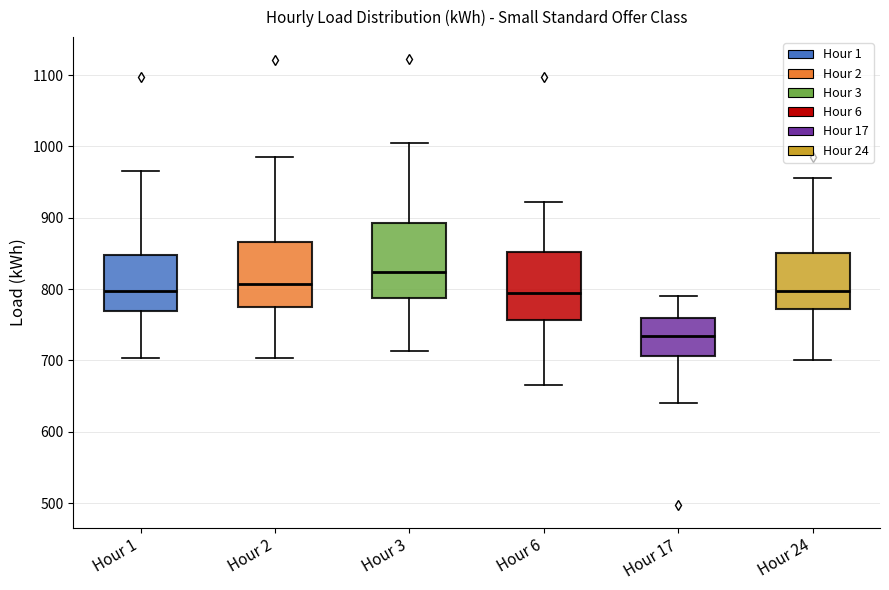

Which box's median line is the highest?

Hour 3